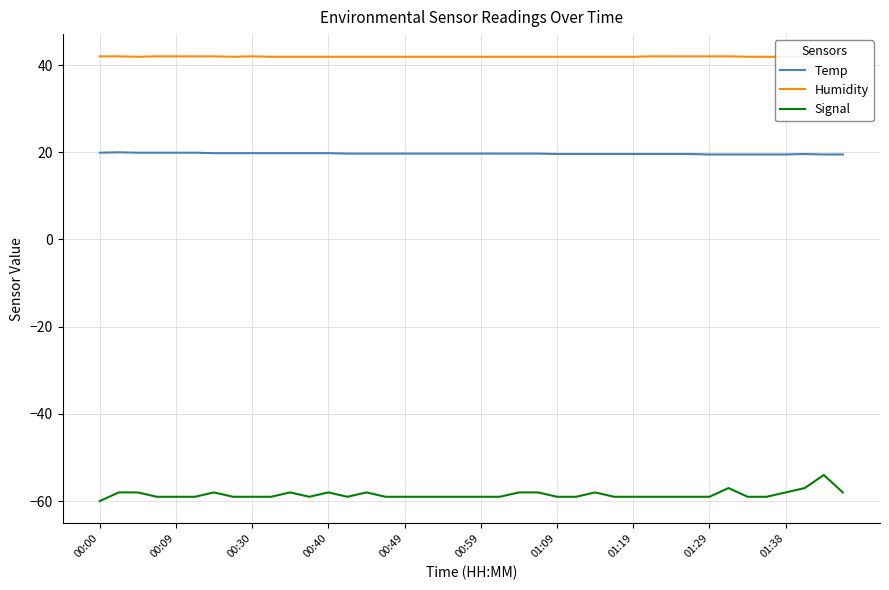

What are all the series names shown in the legend?

Temp, Humidity, Signal